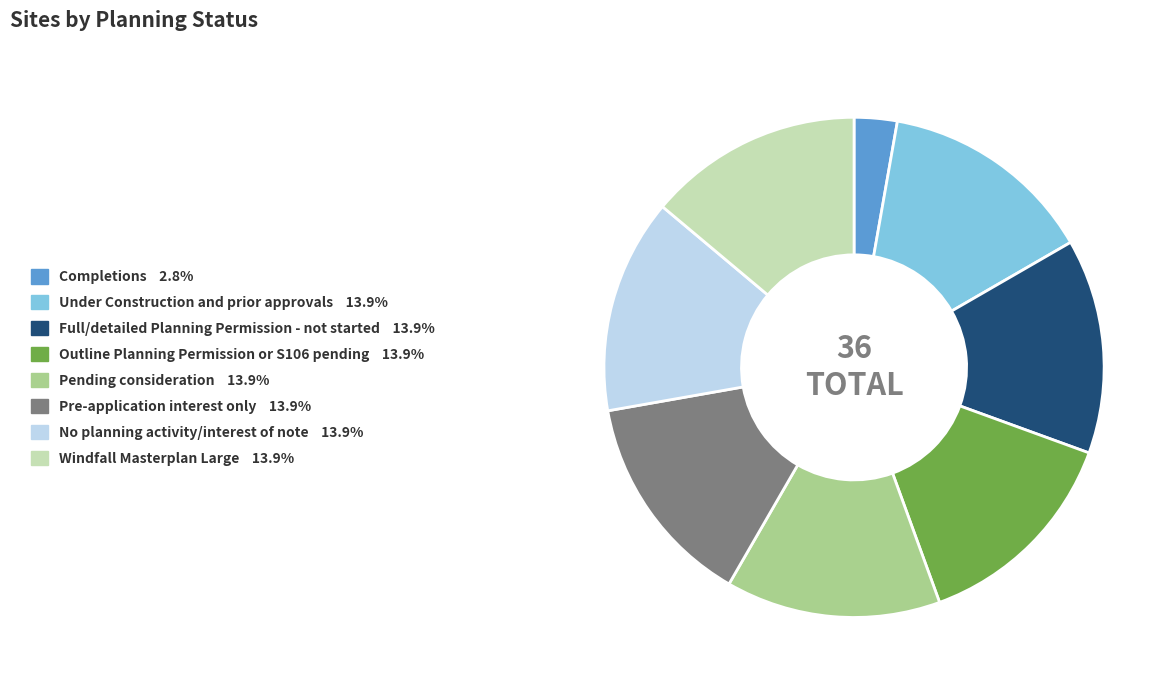

Is there any slice that represents more than half of the pie?

No